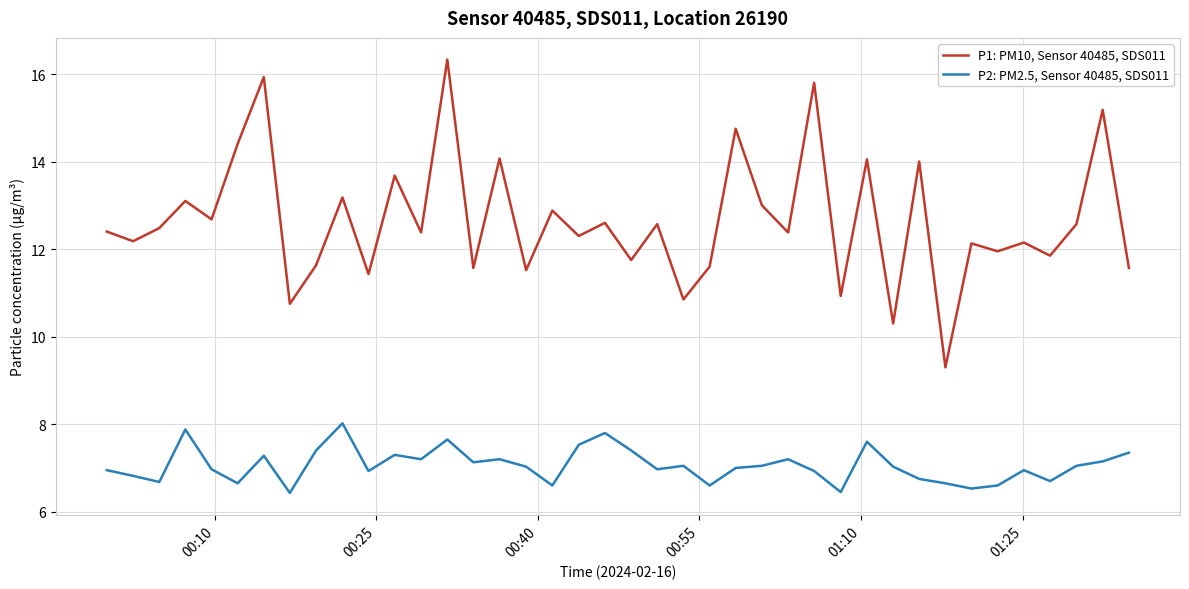

How many lines are shown in the chart?

2